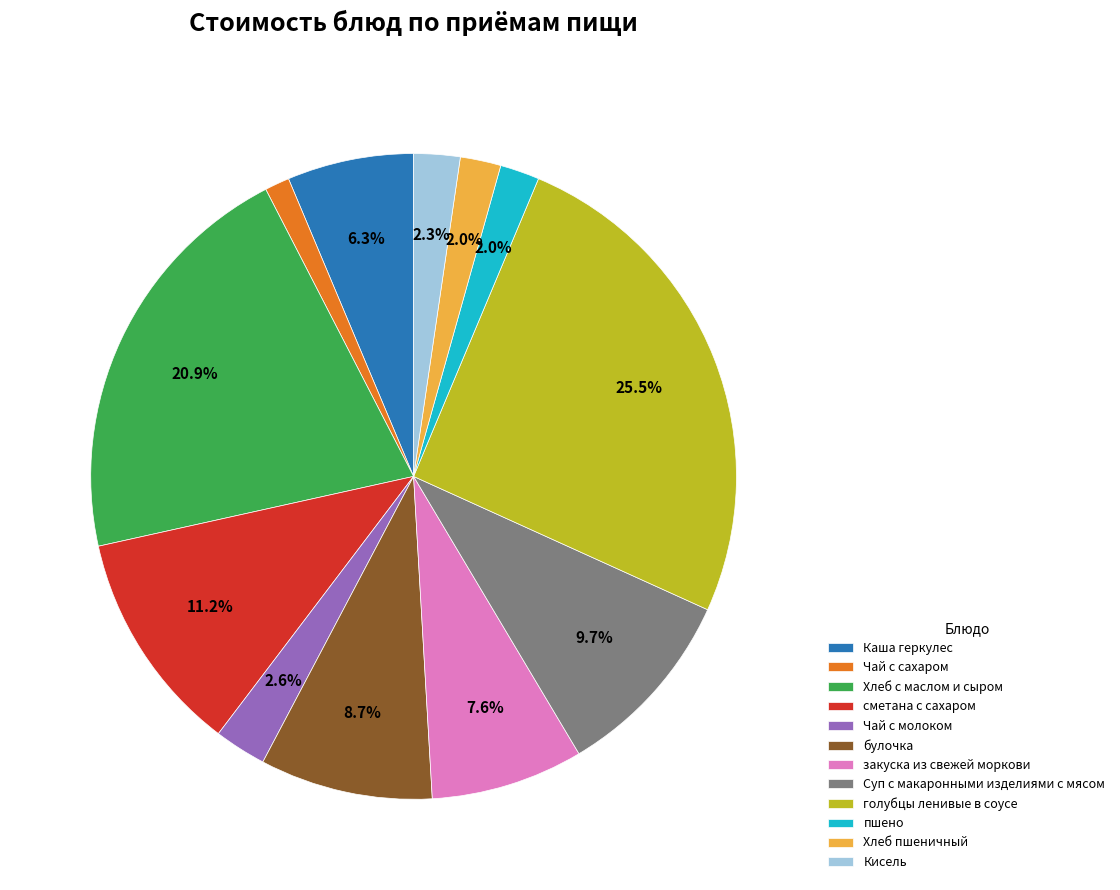

True or false: закуска из свежей моркови accounts for 1% of the total.

False